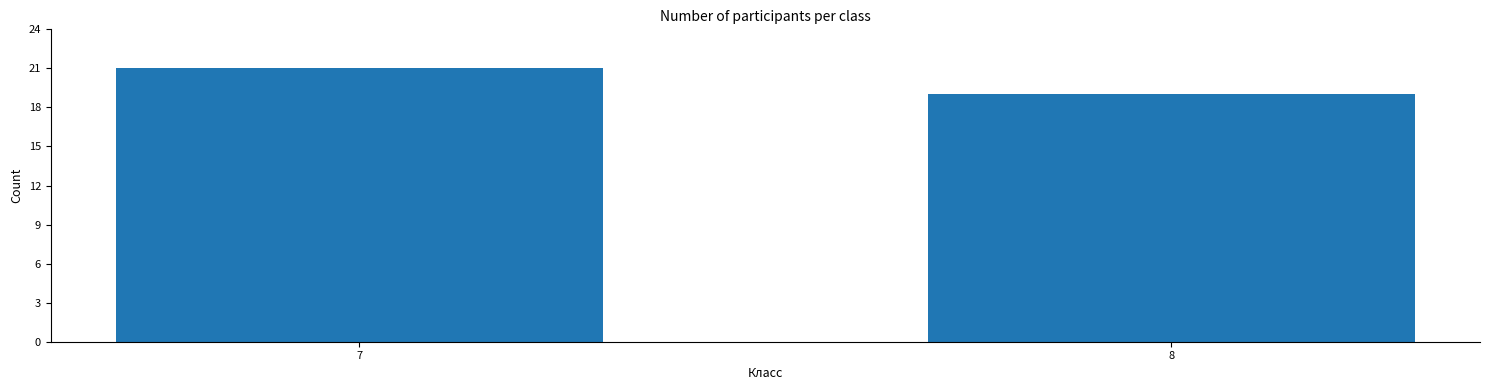

Does the chart contain any negative values?

No